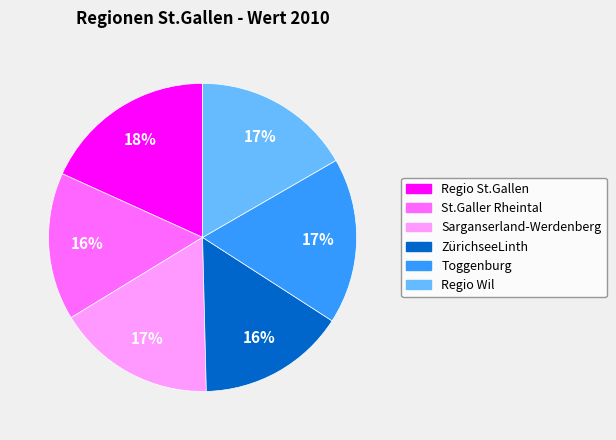

Approximately how many times larger is the value at Toggenburg compared to Sarganserland-Werdenberg?

1.0